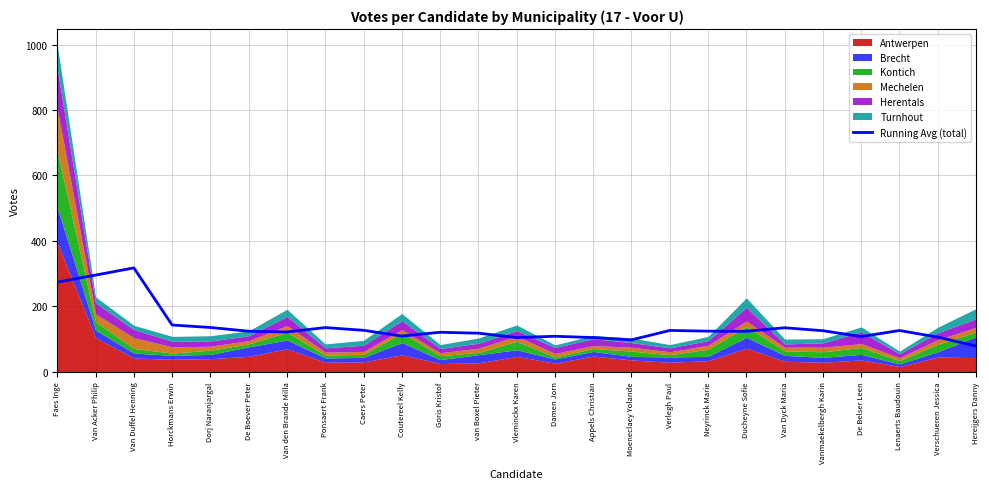

How many data points are less than 123?

11